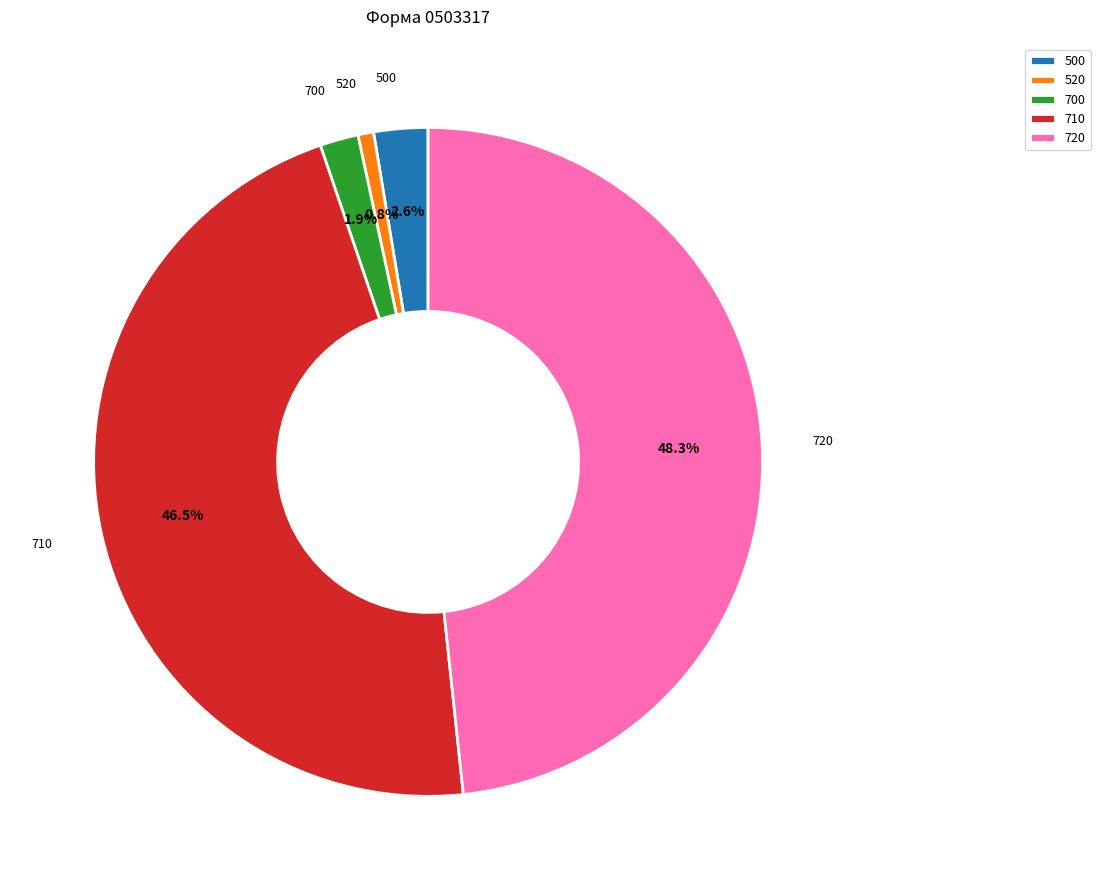

To the nearest percent, what is the combined percentage of 720 and 520?

49%